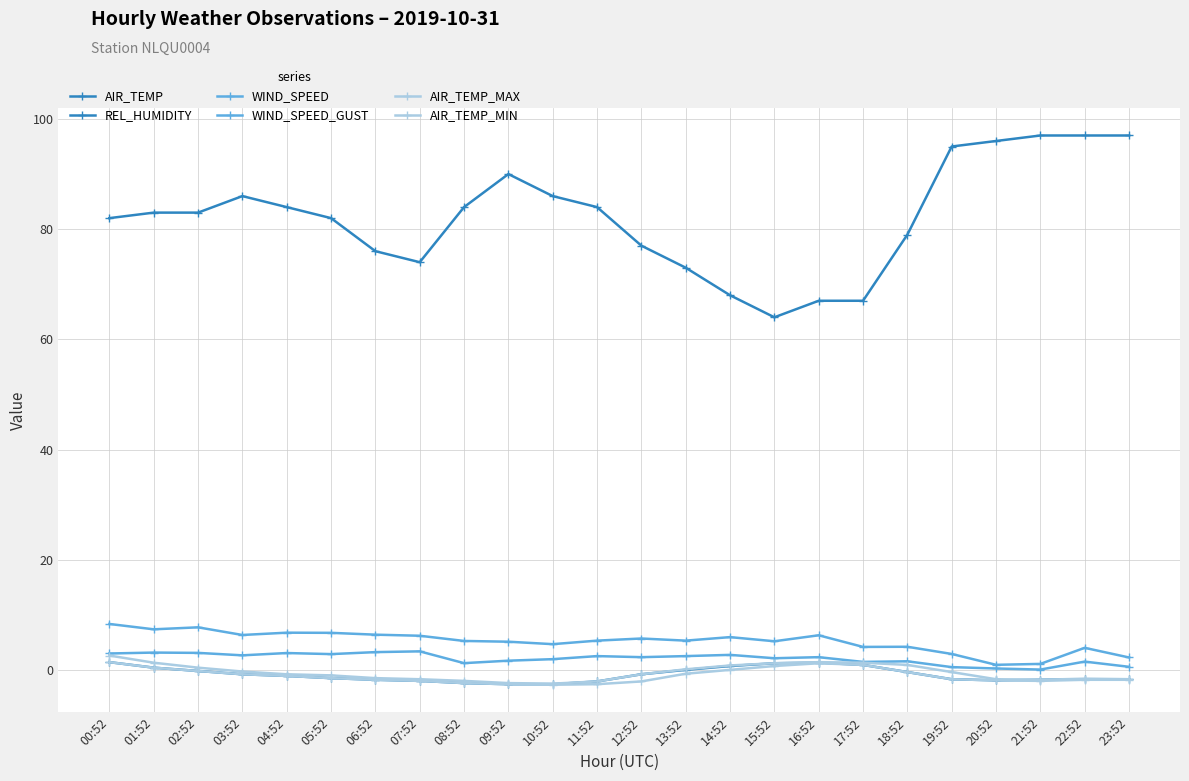

Which series has the widest spread of values?

REL_HUMIDITY